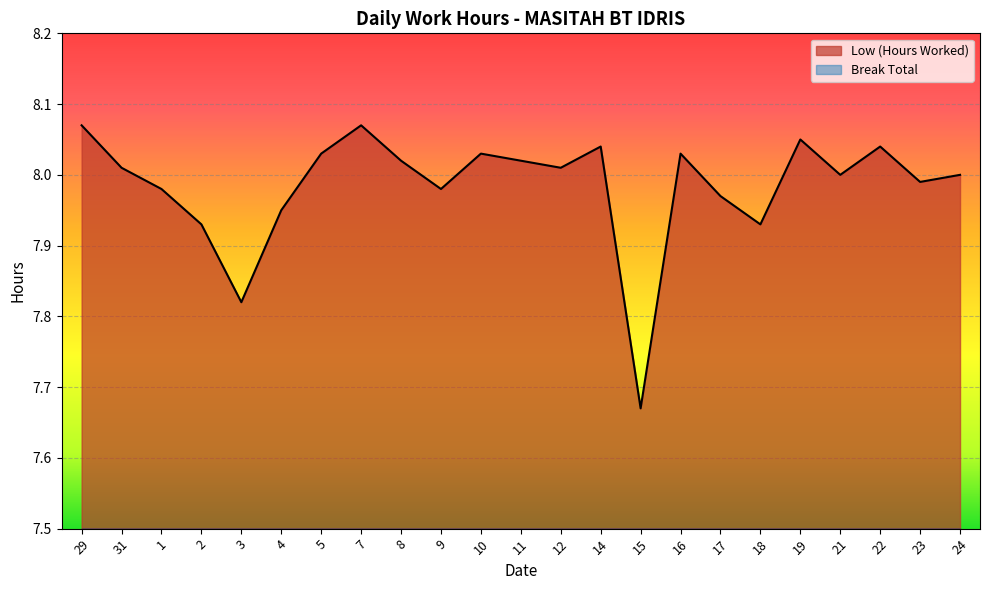

What is the difference between the values at 16 and 15?

0.4